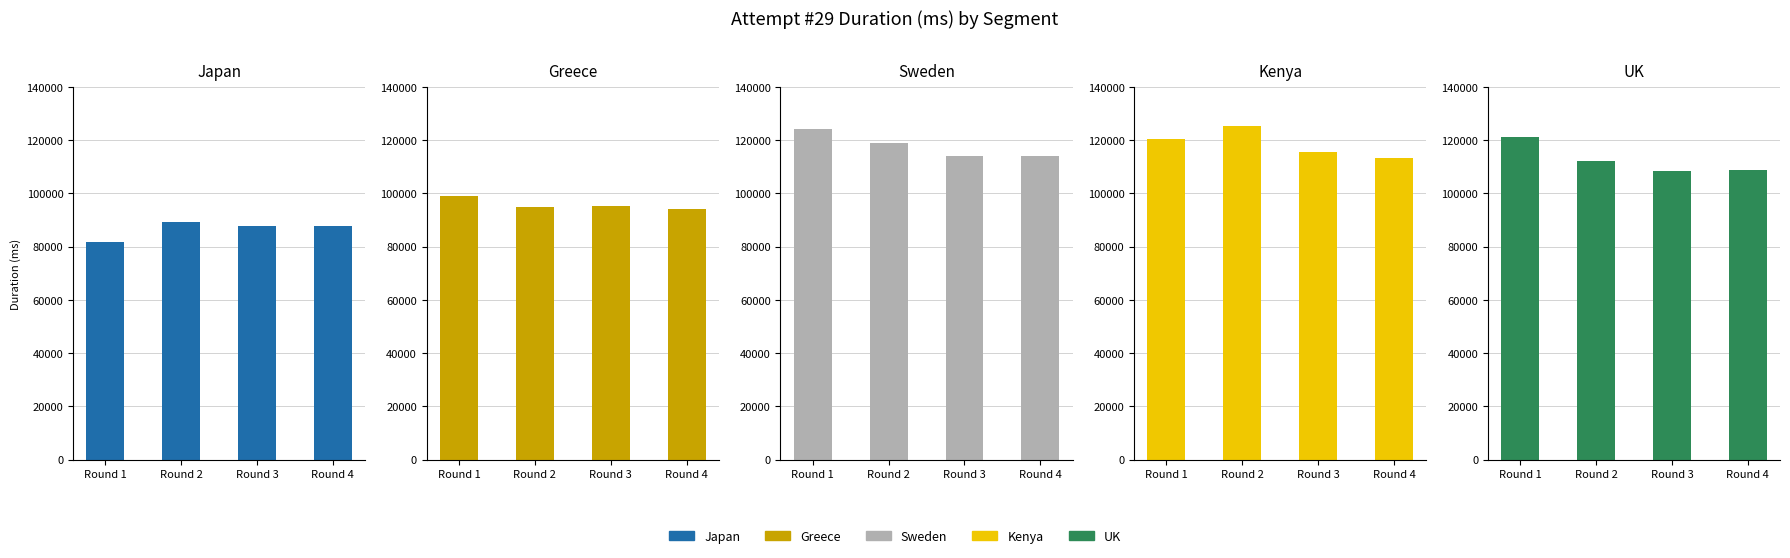

The value of Kenya at Round 1 is 167355. True or false?

False